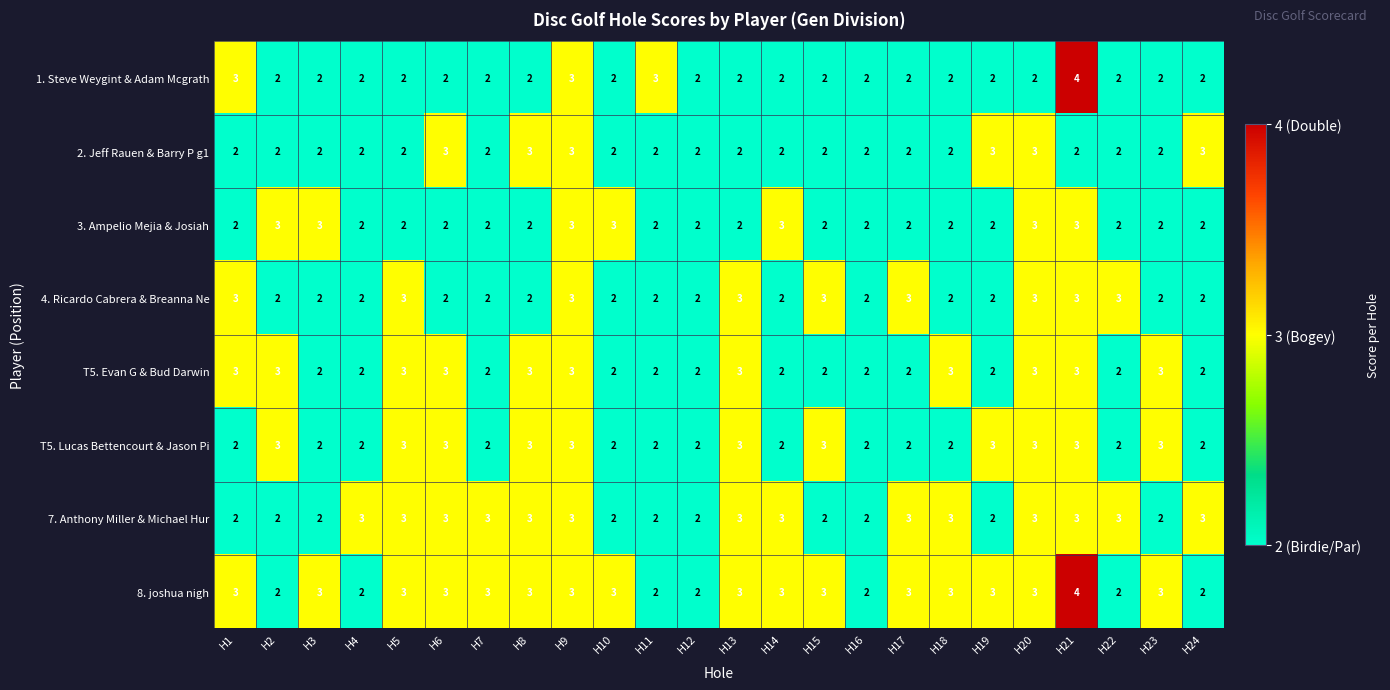

Which series has the largest total across all categories?

8. joshua nigh